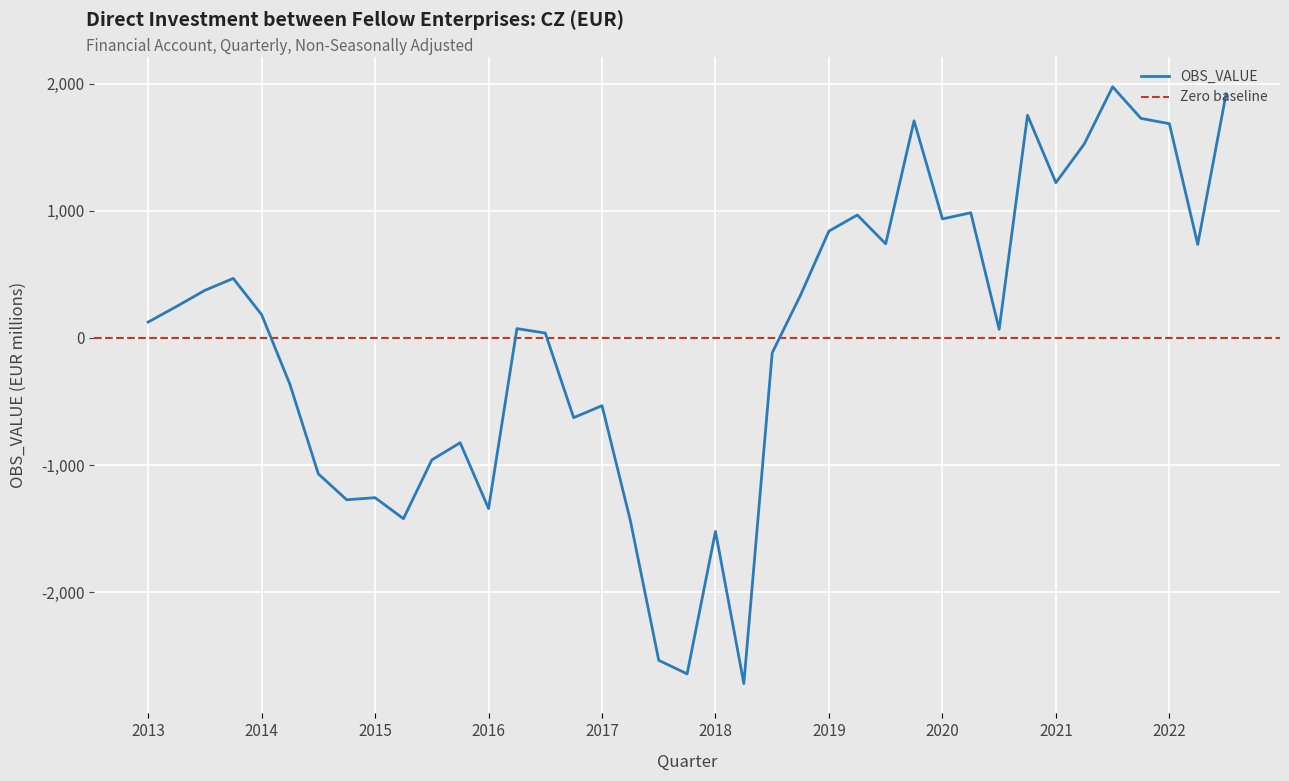

How many points are higher than both their immediate neighbors (excluding endpoints)?

11